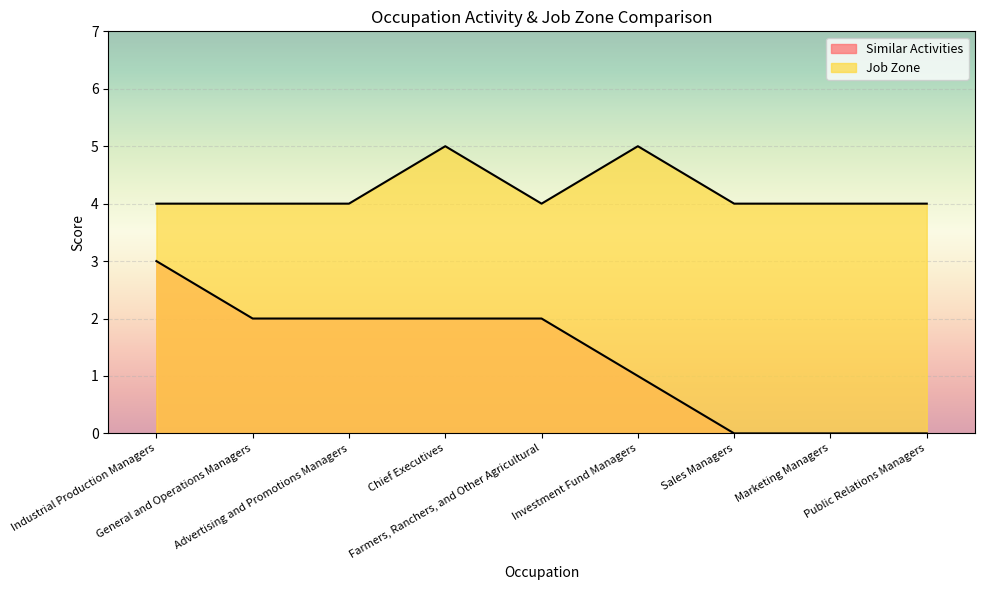

True or false: Job Zone and Similar Activities intersect in this chart.

False